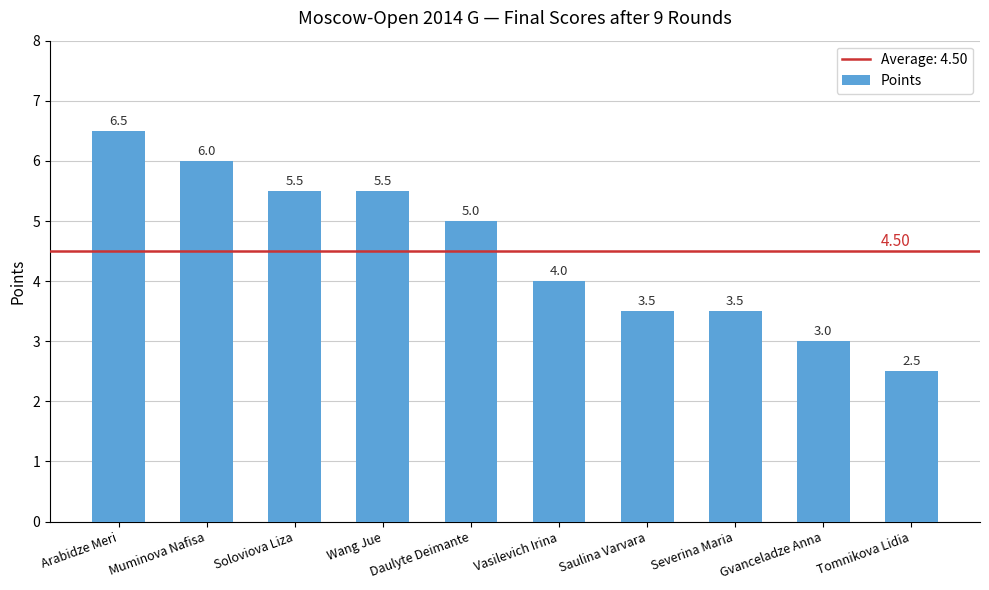

What is the difference between the values at Soloviova Liza and Muminova Nafisa?

0.5